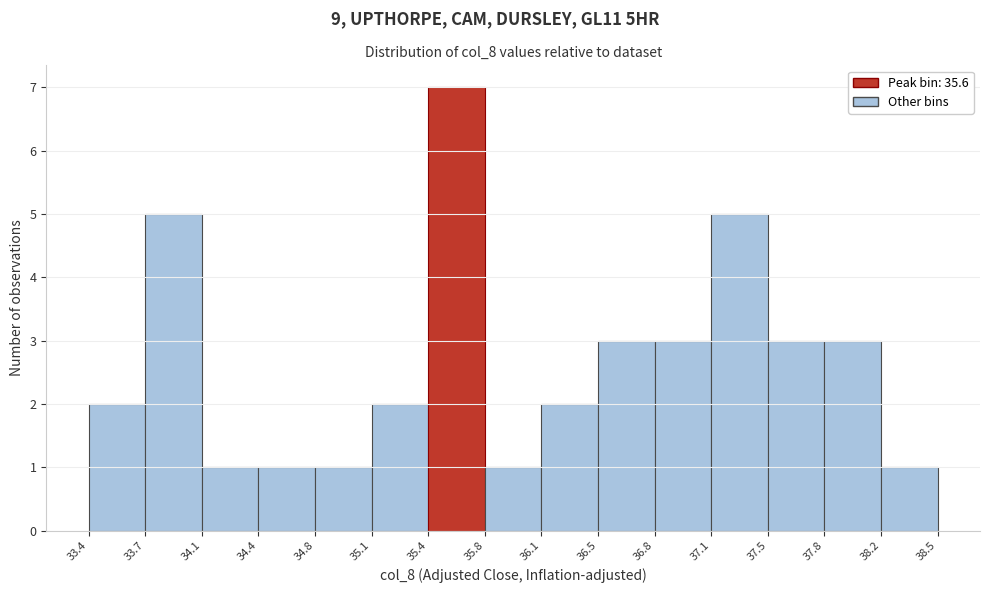

Which range on the x-axis has the tallest bar?

35.4 to 35.8